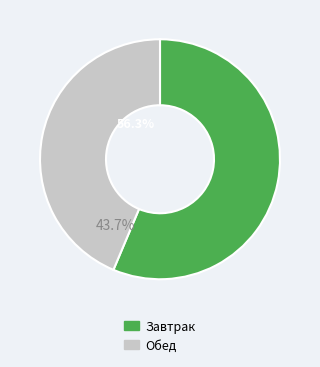

What is the ratio of the value at Обед to the value at Завтрак?

0.8